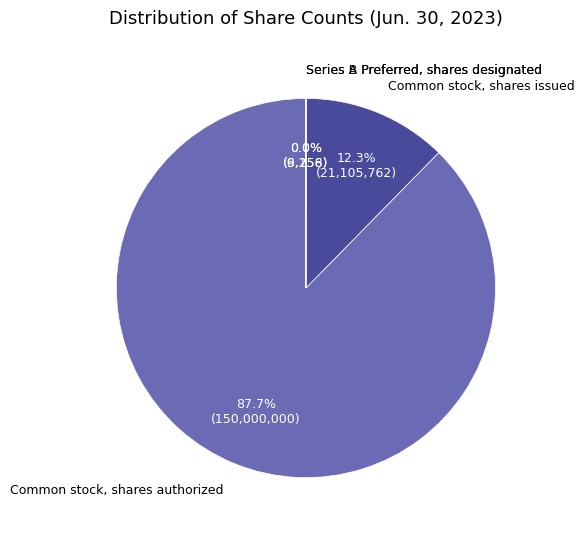

Approximately how many times larger is the value at Common stock, shares authorized compared to Common stock, shares issued?

7.1